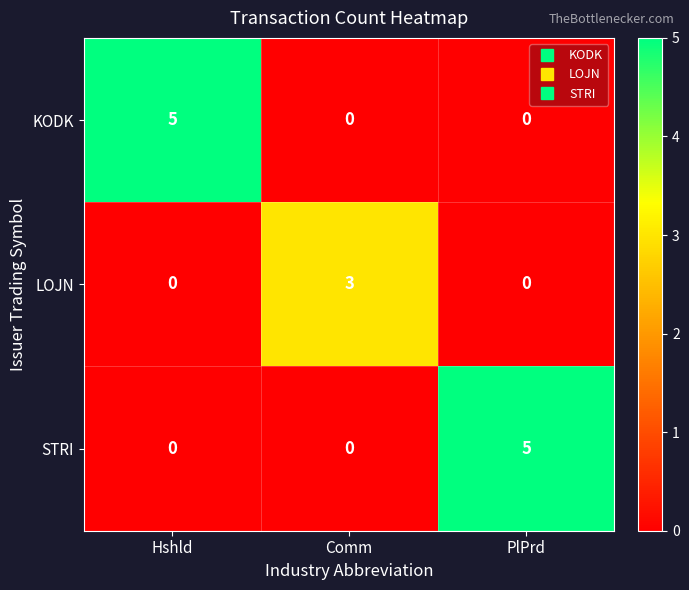

What is the maximum value shown in the chart?

5